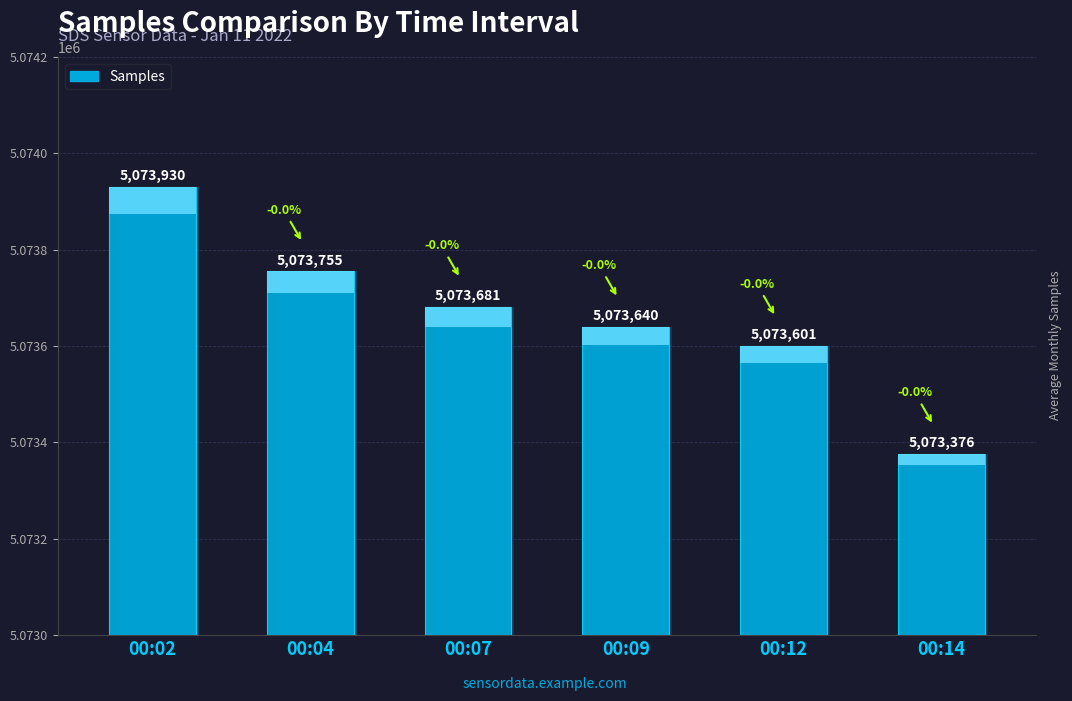

Reading left to right, extract all data points from this chart.

5073930	5073755	5073681	5073640	5073601	5073376